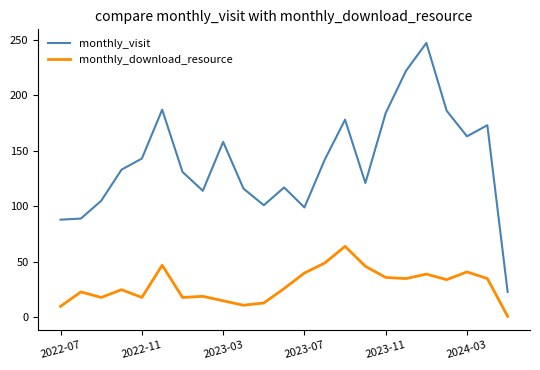

What is the difference between the maximum and minimum values in the monthly_download_resource series?

63